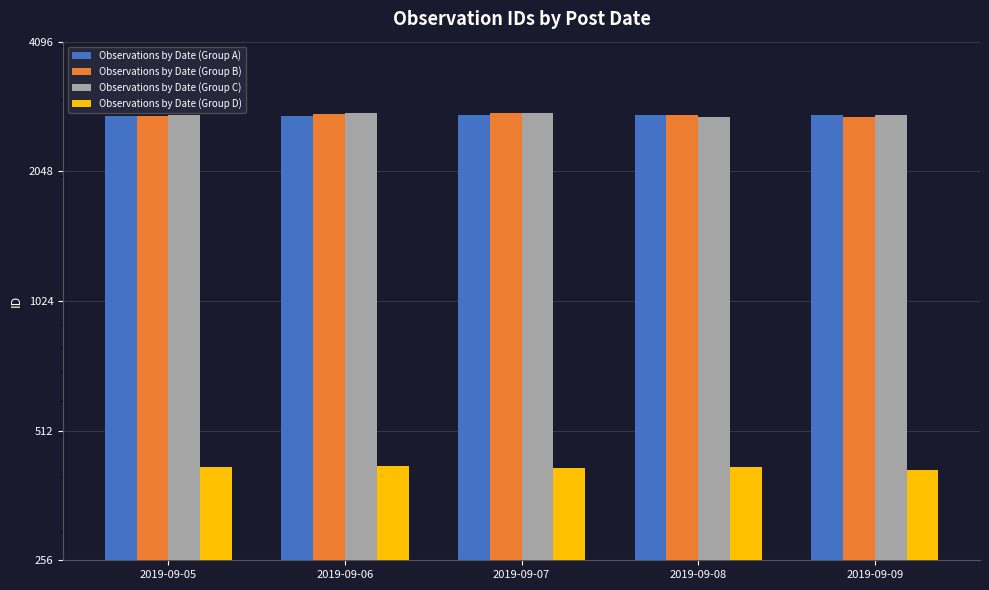

Which series has the largest total across all categories?

Observations by Date (Group C)